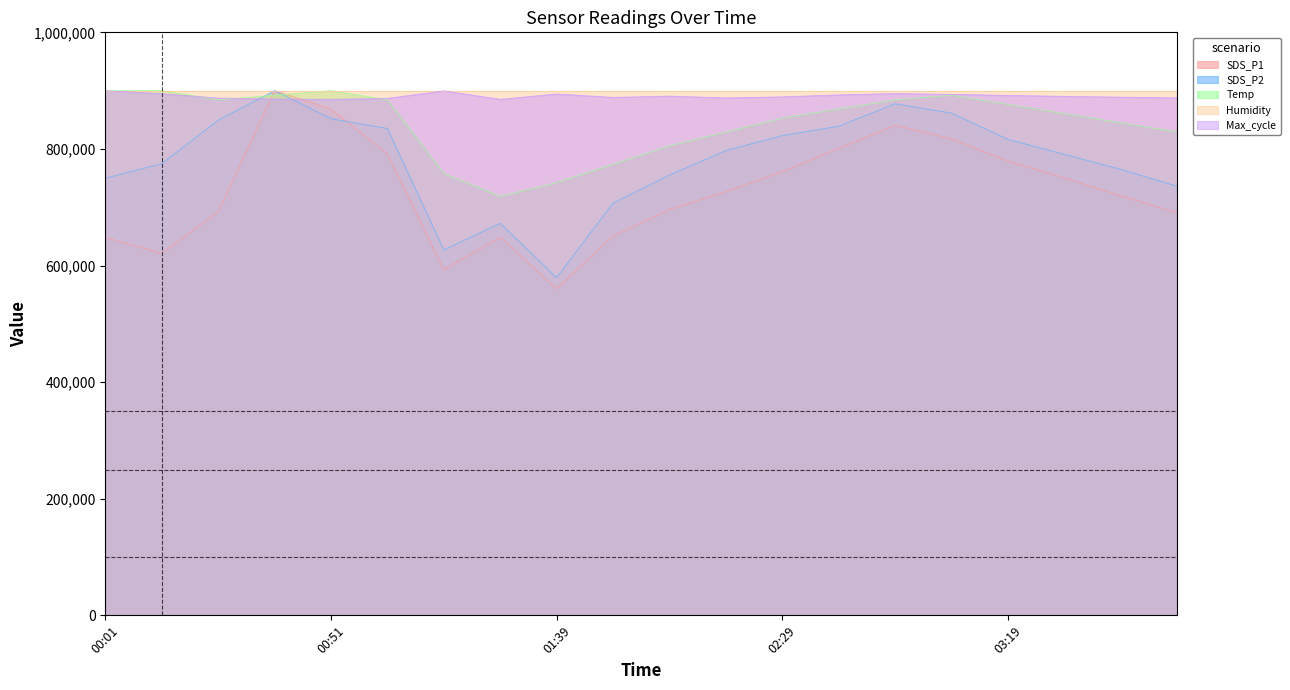

At which label is Max_cycle closest to 892516?

02:41